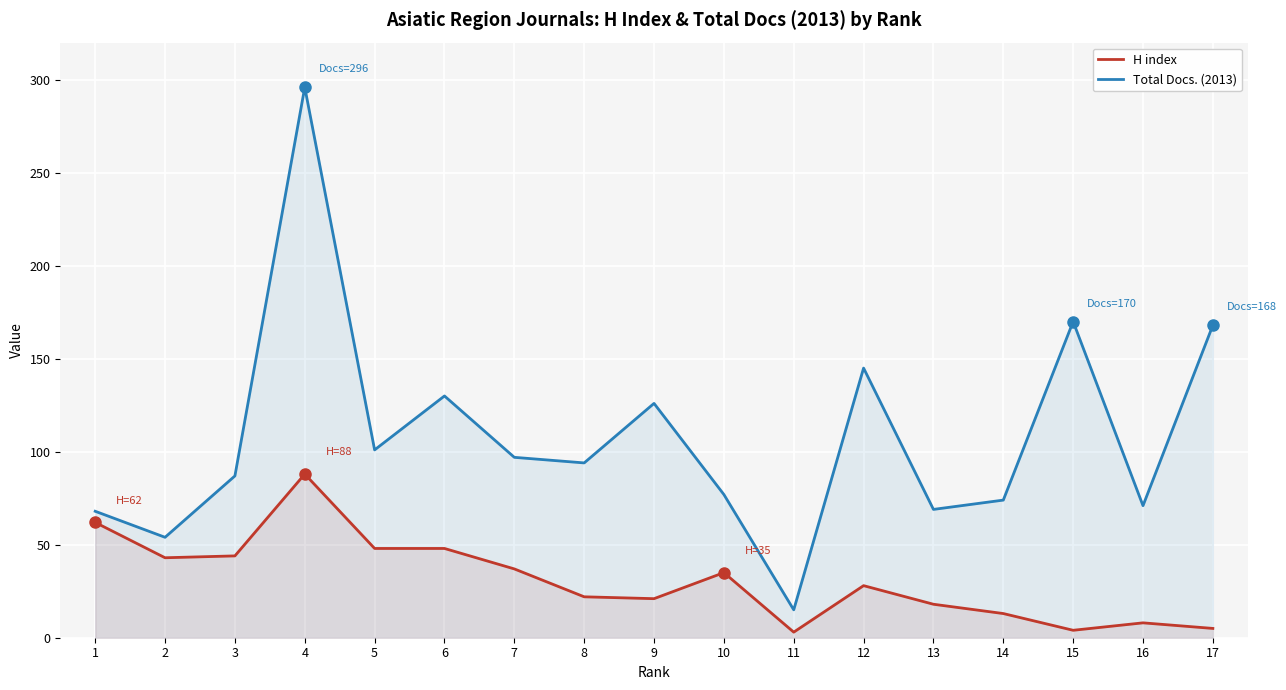

Reading left to right, what are all the values shown in this chart?

H index: 1=62	2=43	3=44	4=88	5=48	6=48	7=37	8=22	9=21	10=35	11=3	12=28	13=18	14=13	15=4	16=8	17=5
Total Docs. (2013): 1=68	2=54	3=87	4=296	5=101	6=130	7=97	8=94	9=126	10=77	11=15	12=145	13=69	14=74	15=170	16=71	17=168